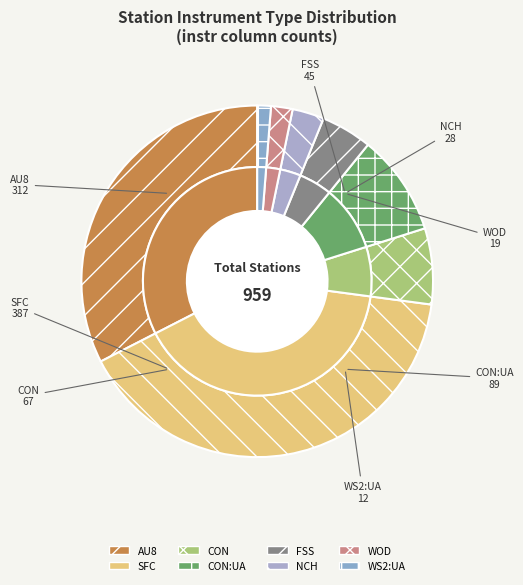

How many segments does this pie chart have?

8